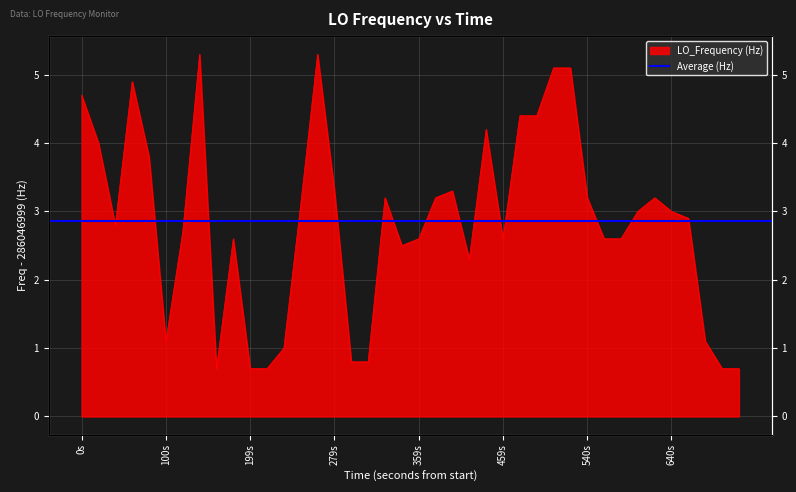

What is the sum of the values at 31 and 18?

5.8